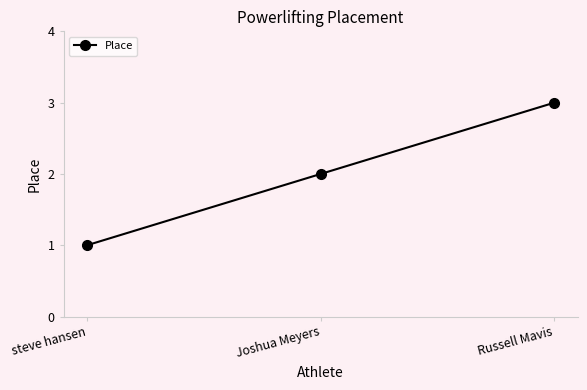

What is the label of the 2nd point from the left?

Joshua Meyers